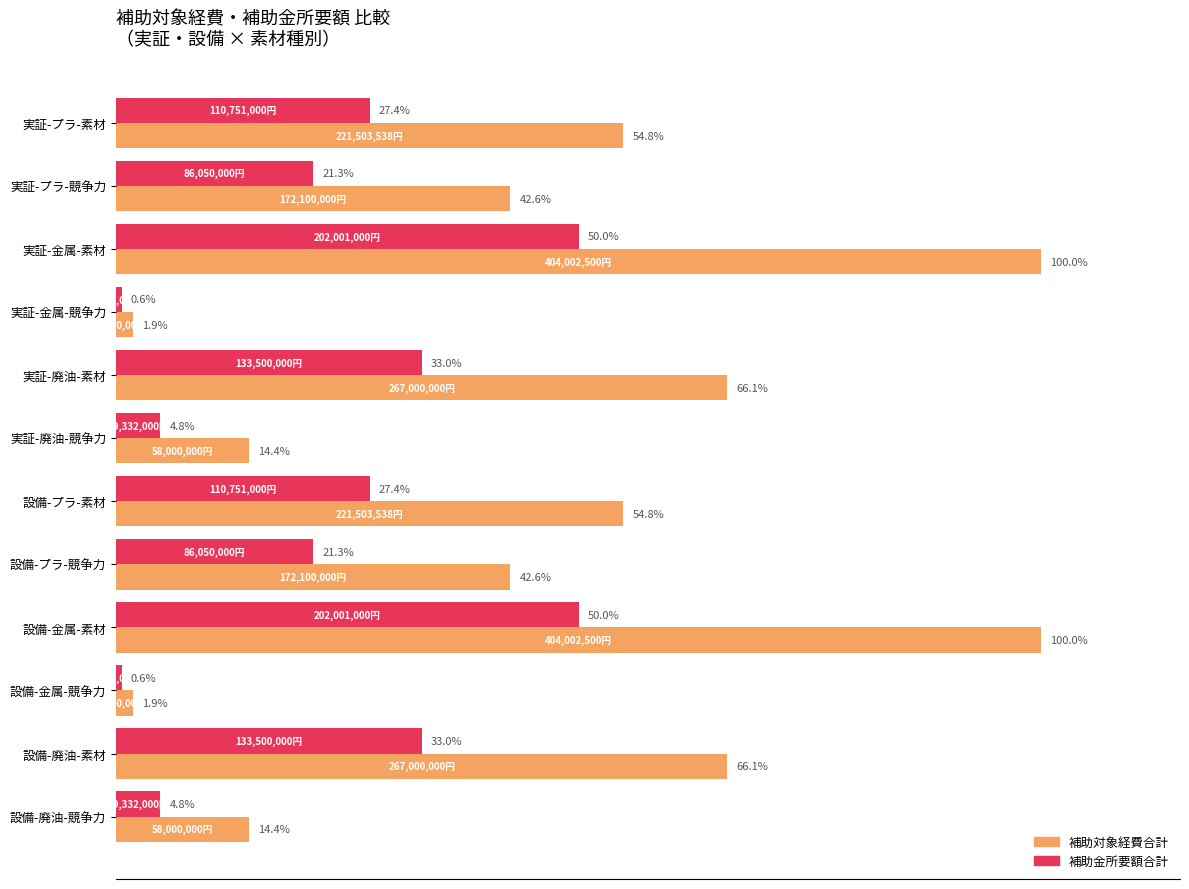

At 実証-金属-競争力, list the series in order from smallest to largest.

補助金所要額合計, 補助対象経費合計